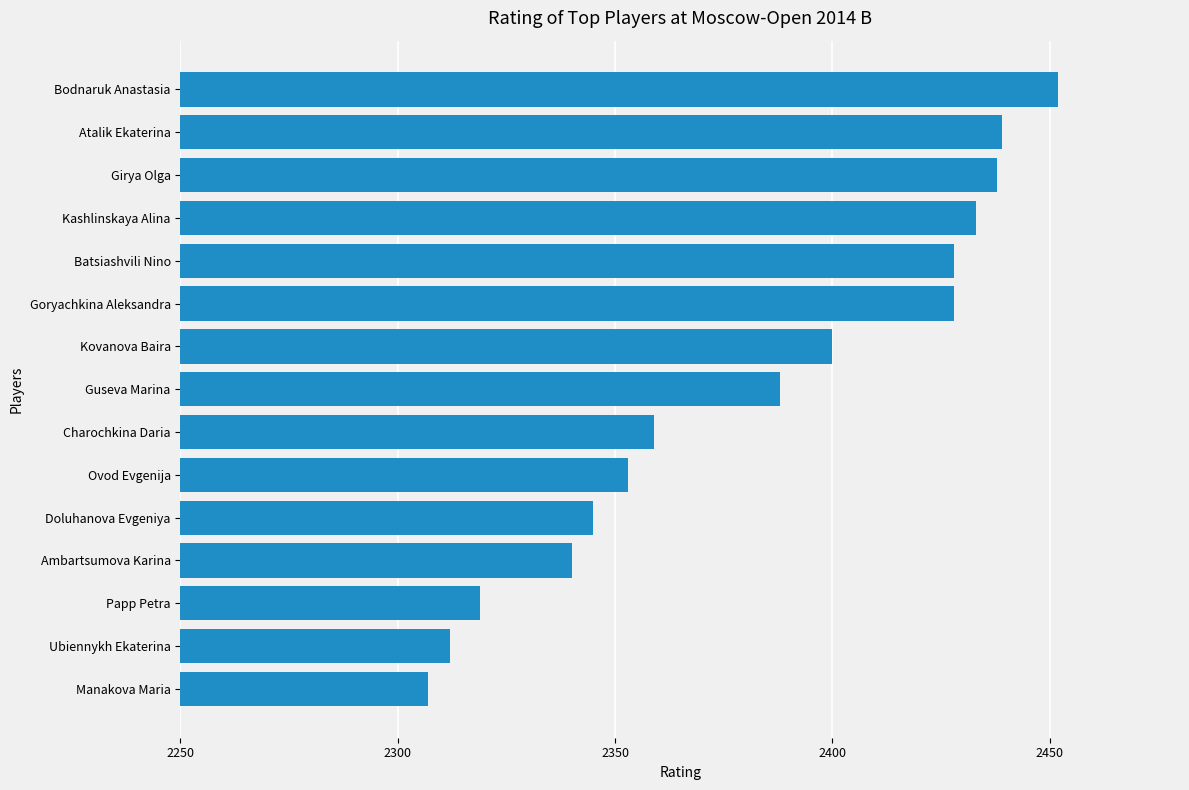

Where is the data nearest to the value 2379?

Guseva Marina